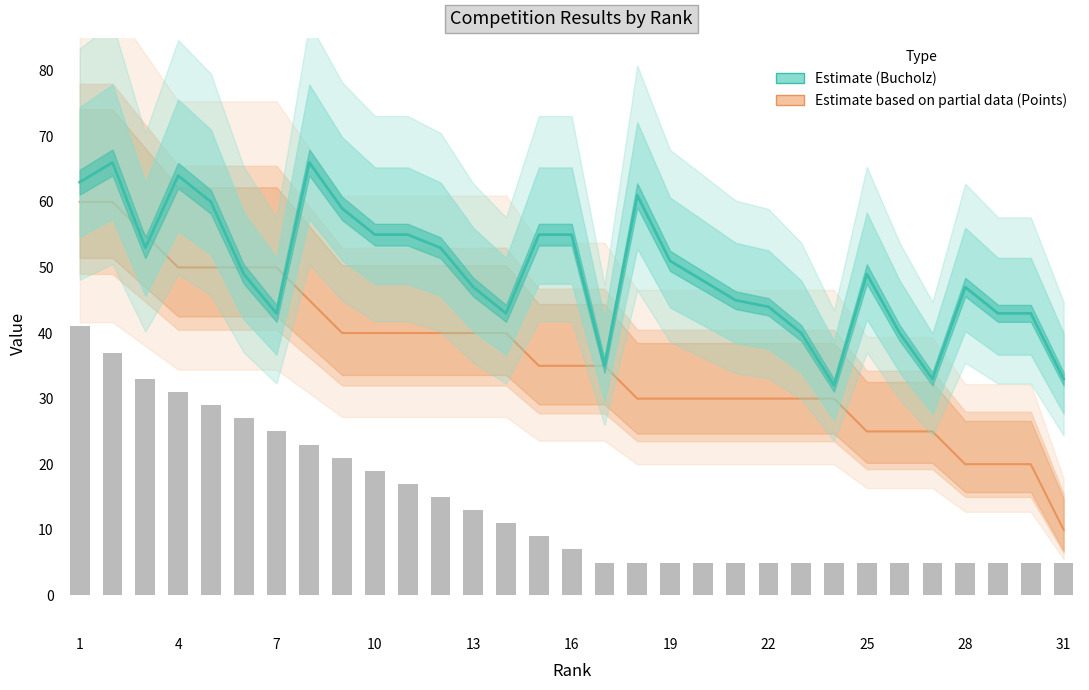

Between 16 and 25, which is larger?

16